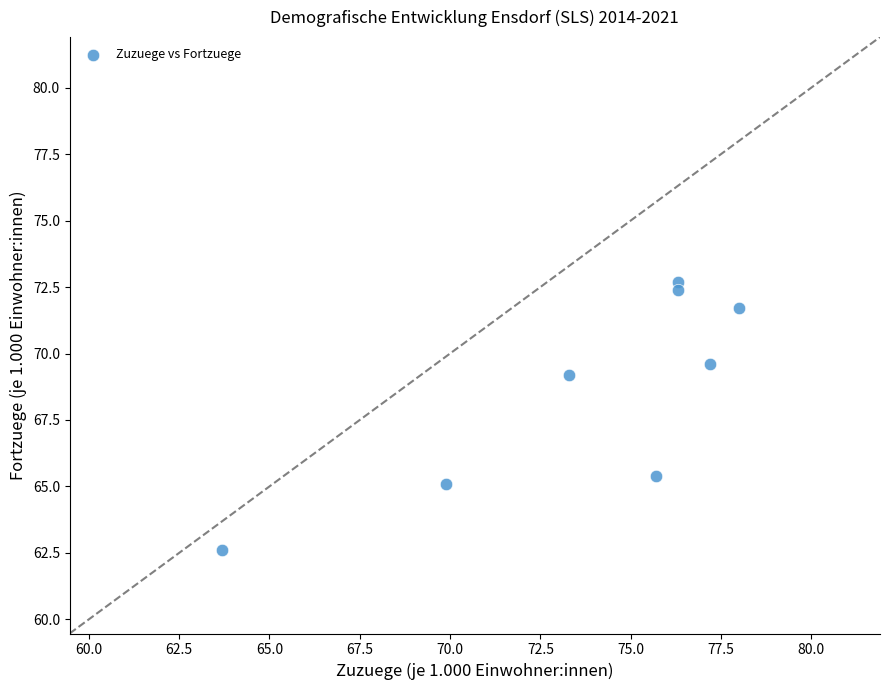

What is the average Y value?

68.6